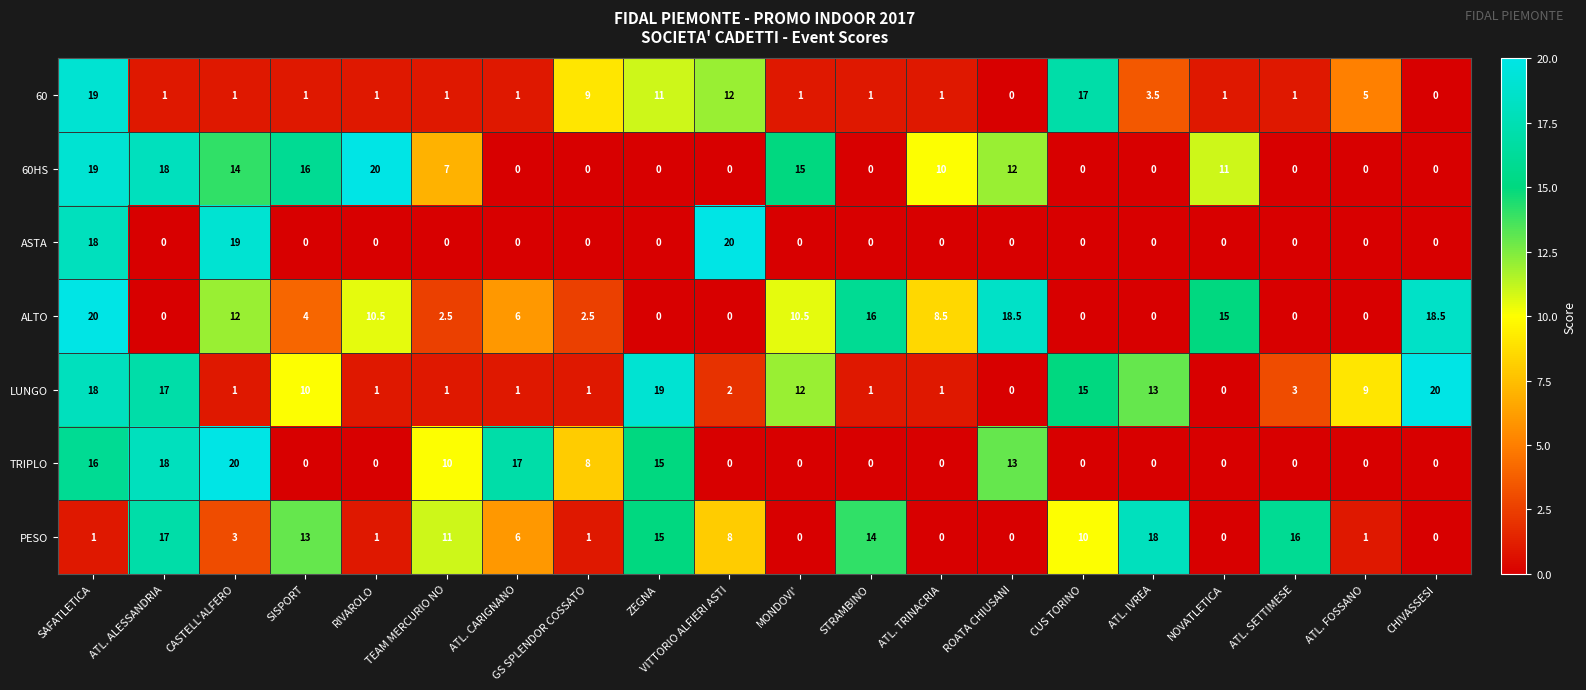

Which series has the largest total across all categories?

LUNGO